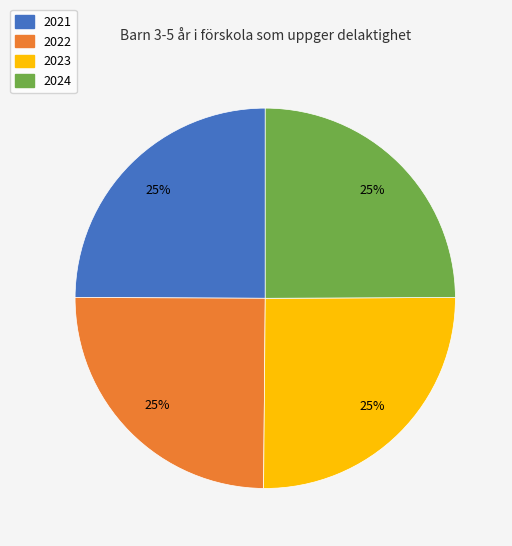

How many segments does this pie chart have?

4